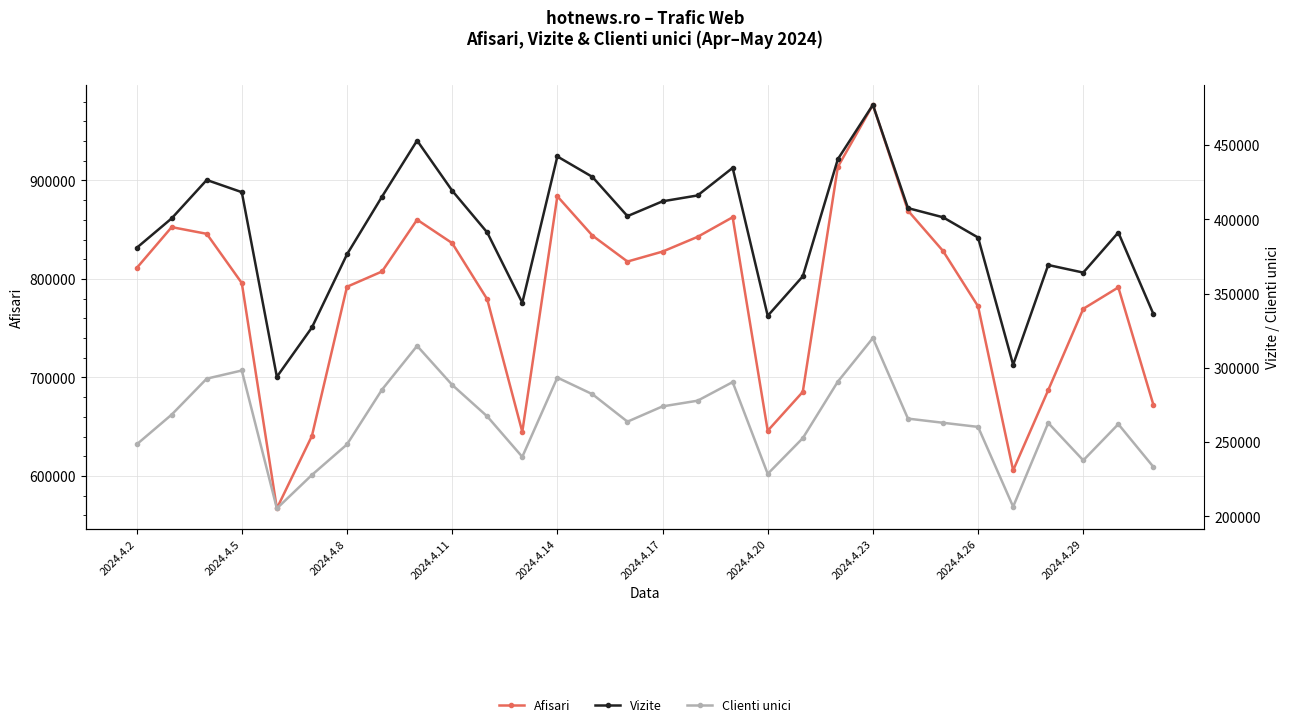

Count the number of categories in the chart.

30